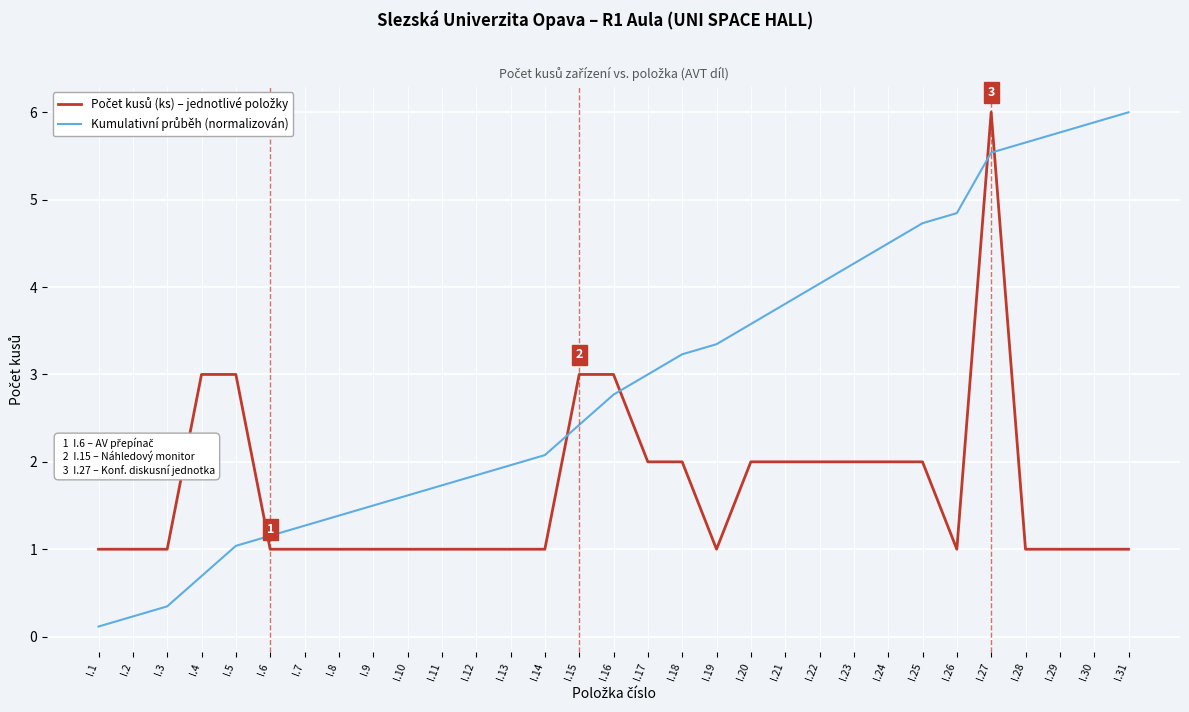

At which category is the sum across all series the highest?

I.27